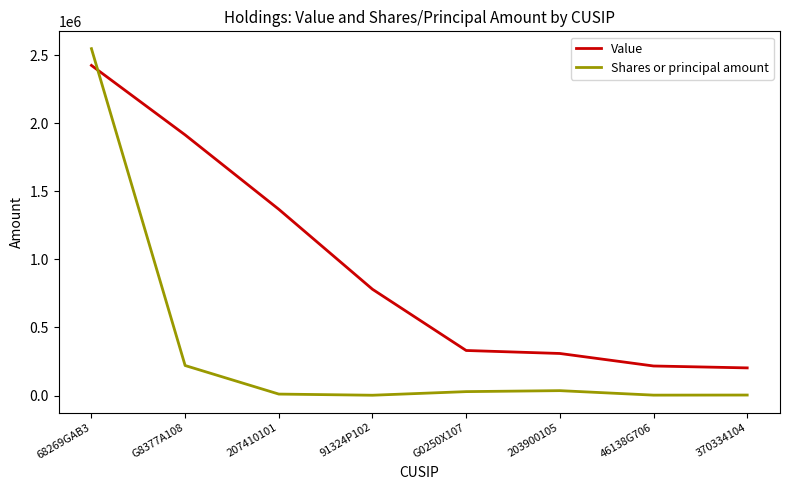

List the series in order of their overall mean, lowest first.

Shares or principal amount, Value